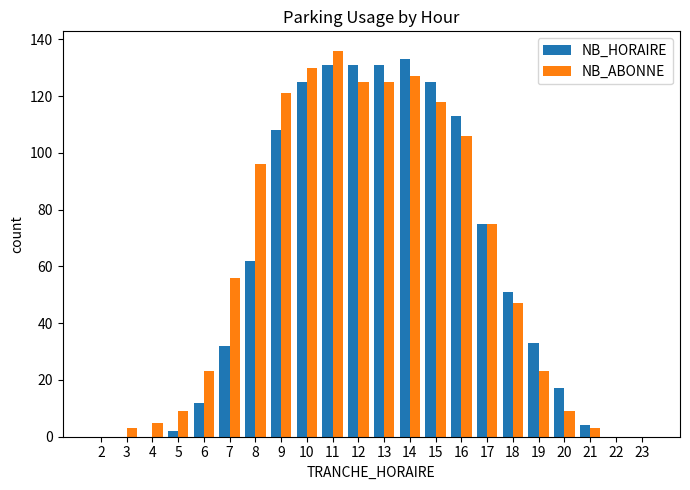

At which label does NB_HORAIRE first exceed 51?

8